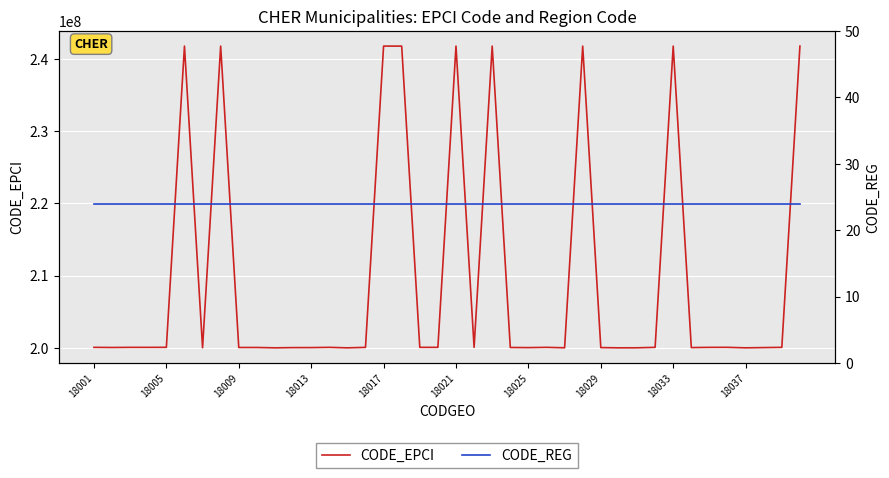

Which series has the largest total across all categories?

CODE_EPCI